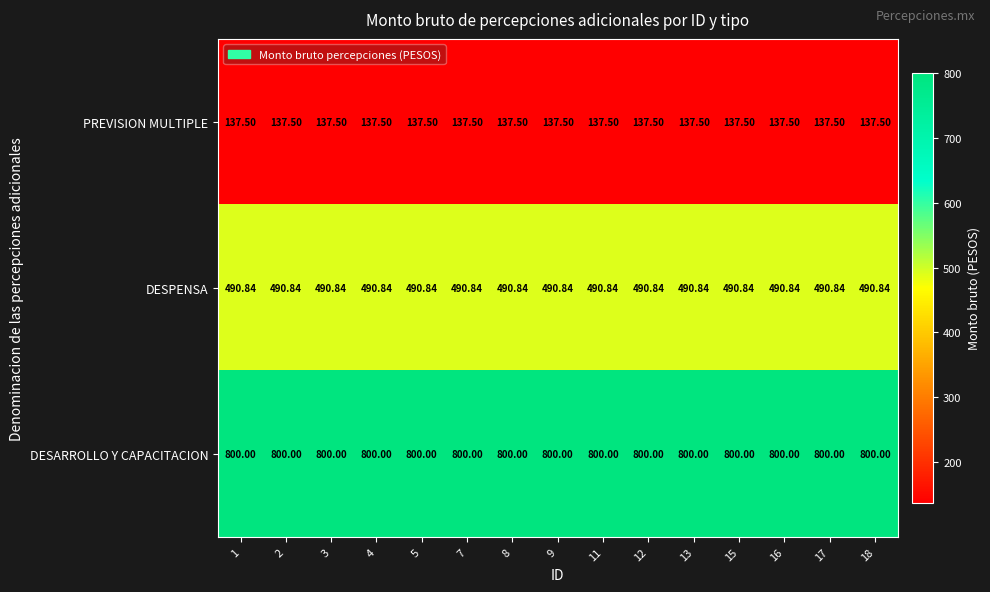

At 3, list the series in order from smallest to largest.

PREVISION MULTIPLE, DESPENSA, DESARROLLO Y CAPACITACION